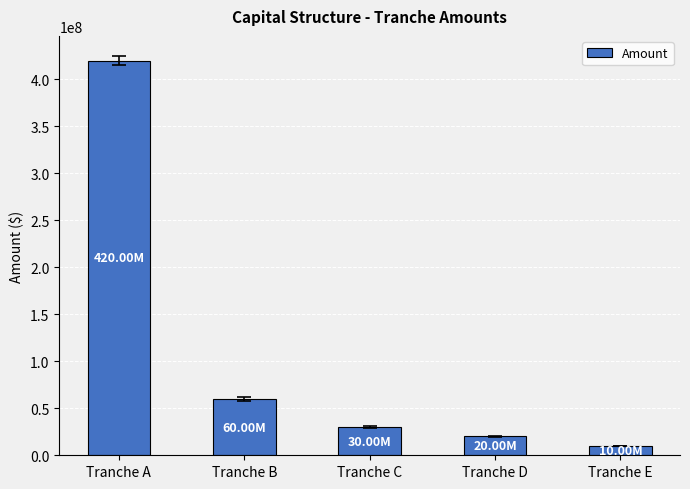

Reading left to right, extract all data points from this chart.

420000000	60000000	30000000	20000000	10000000